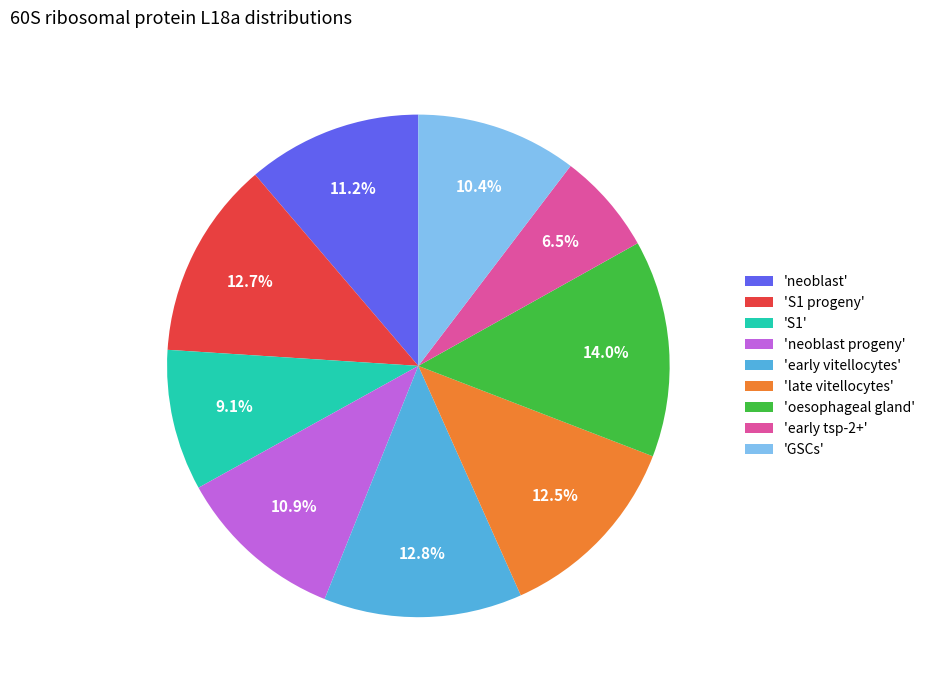

To the nearest percent, what is the average slice percentage?

11%